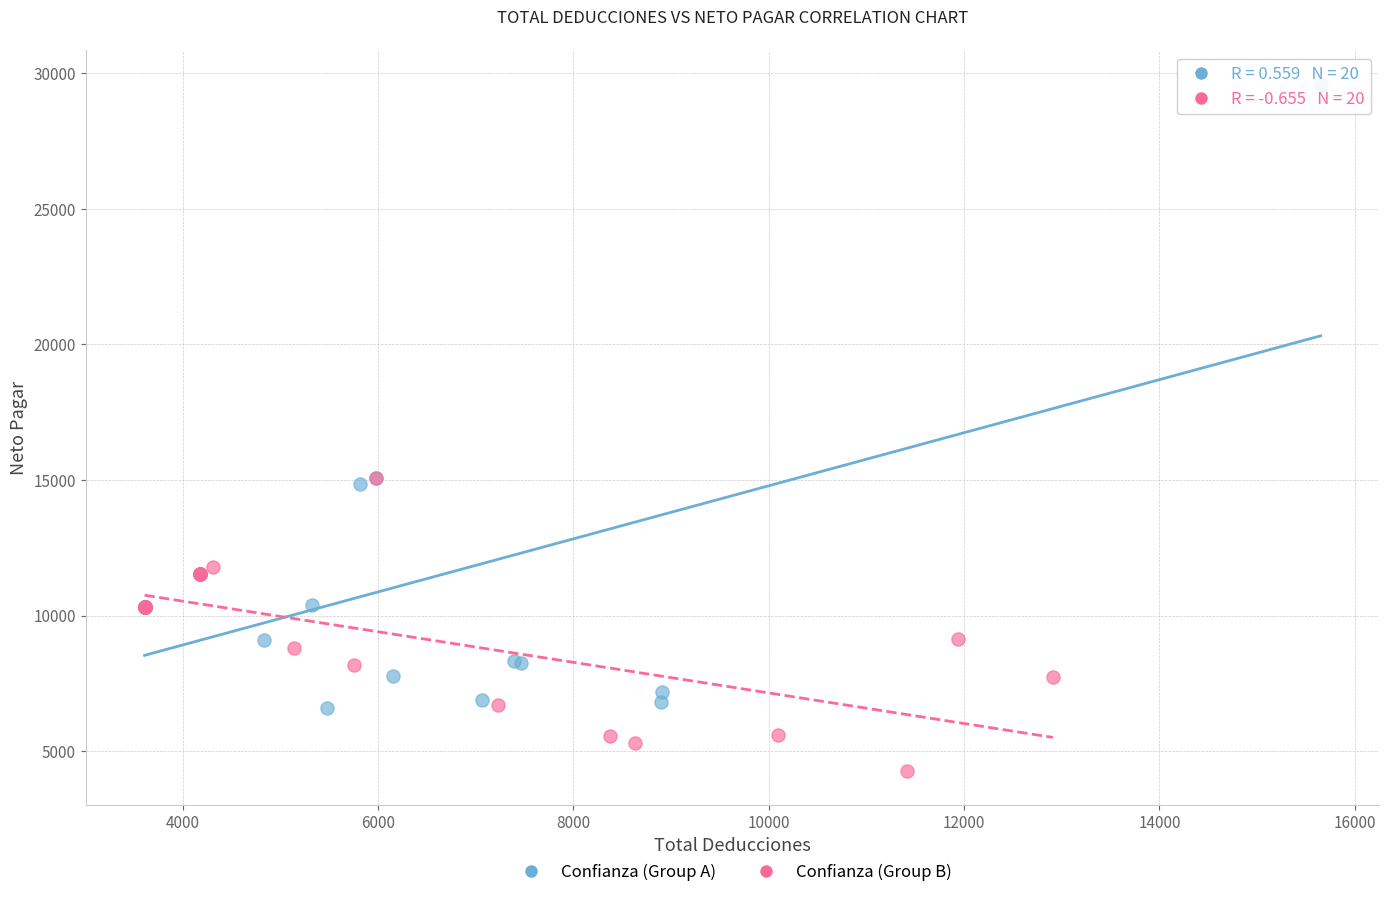

Which series reaches the minimum Y coordinate?

Confianza (Group B)